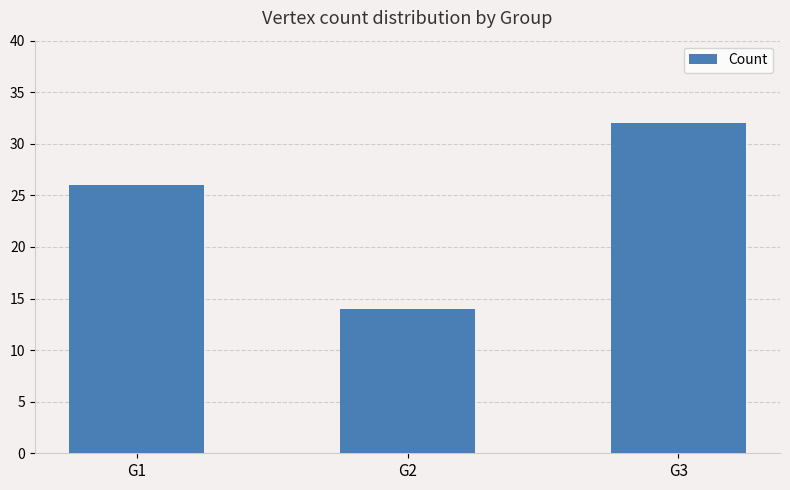

Reading left to right, list all the values displayed in this chart.

G1=26	G2=14	G3=32